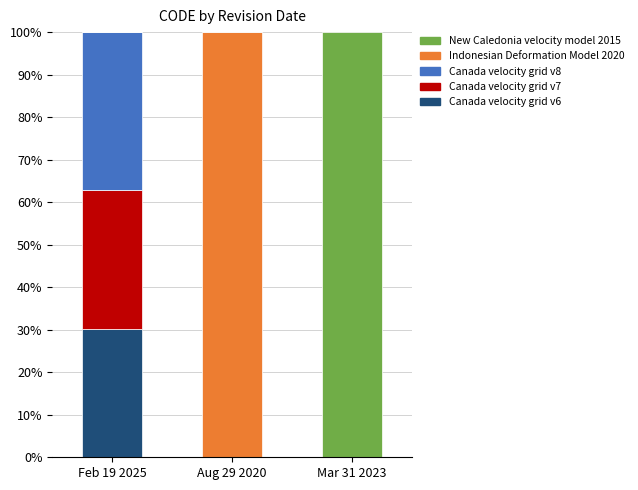

The value of Canada velocity grid v6 at Feb 19 2025 is 49.1. True or false?

False